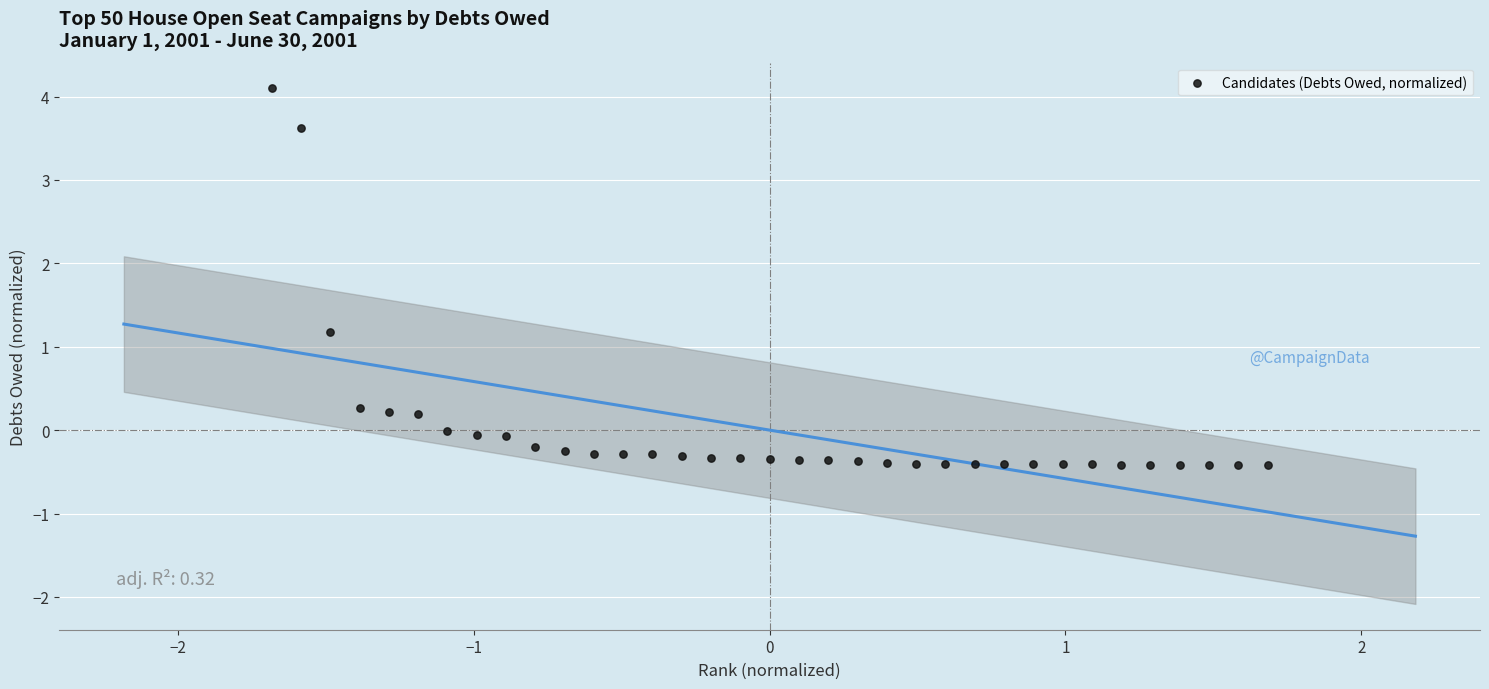

What is the range of Y values (max minus min)?

4.5